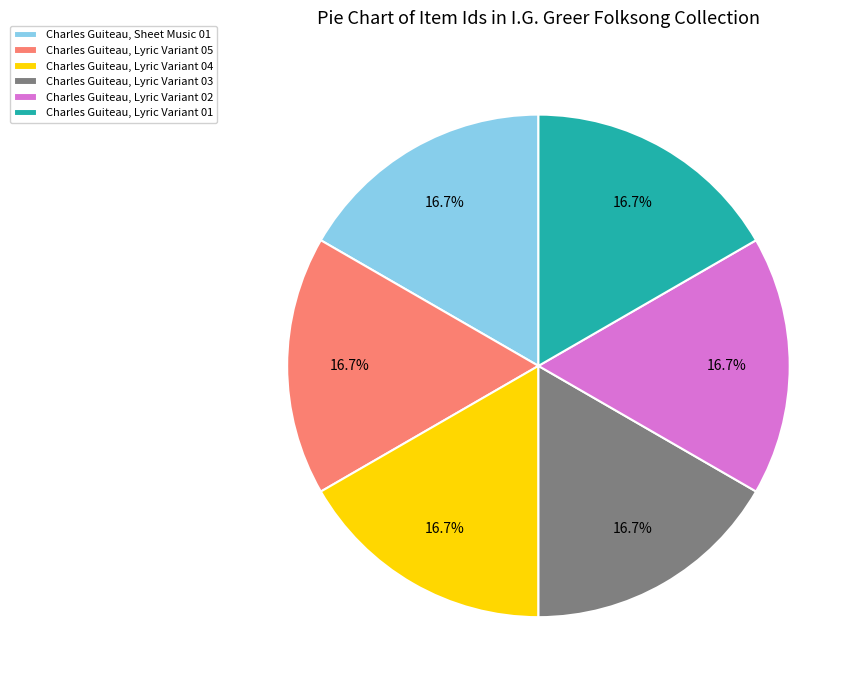

How many slices are in this pie chart?

6